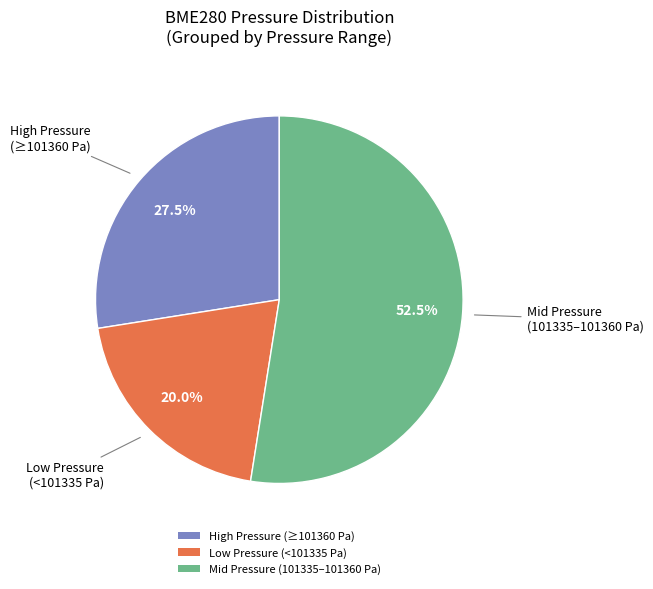

Is there a majority slice in this chart?

Yes